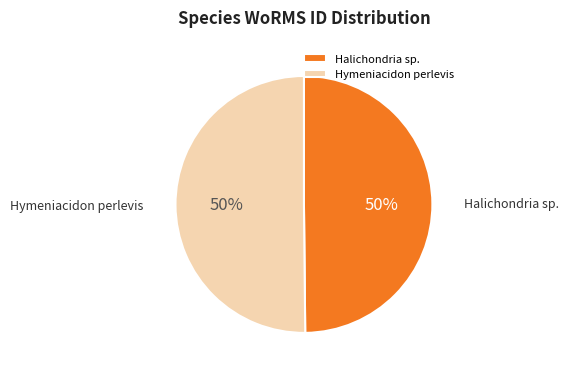

Combined, do Halichondria sp. and Hymeniacidon perlevis account for over 50%?

Yes